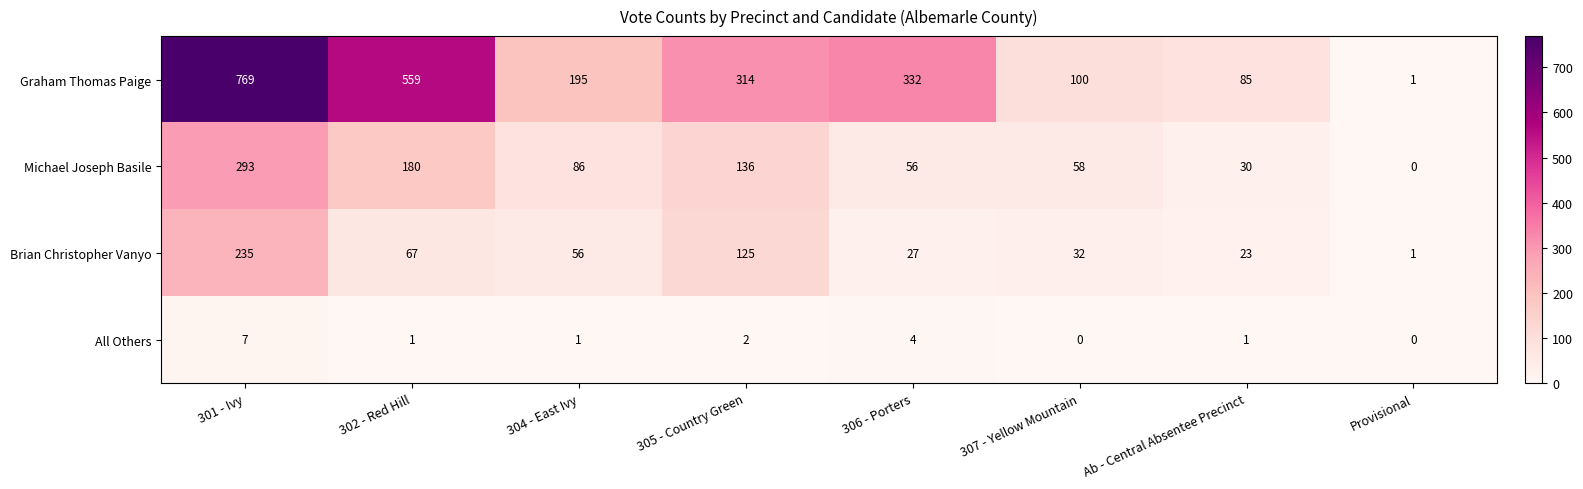

Rank the series at 306 - Porters from highest to lowest value.

Graham Thomas Paige, Michael Joseph Basile, Brian Christopher Vanyo, All Others